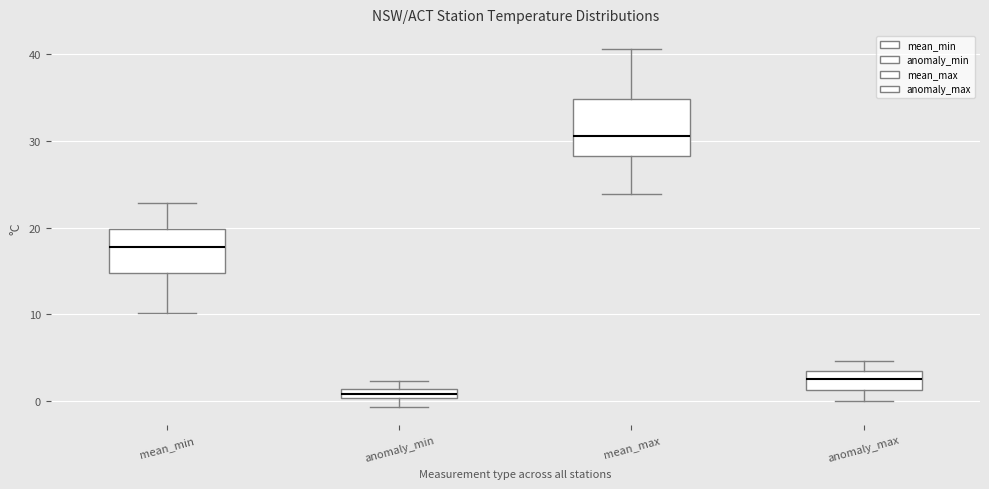

Which box has the lowest median line?

anomaly_min